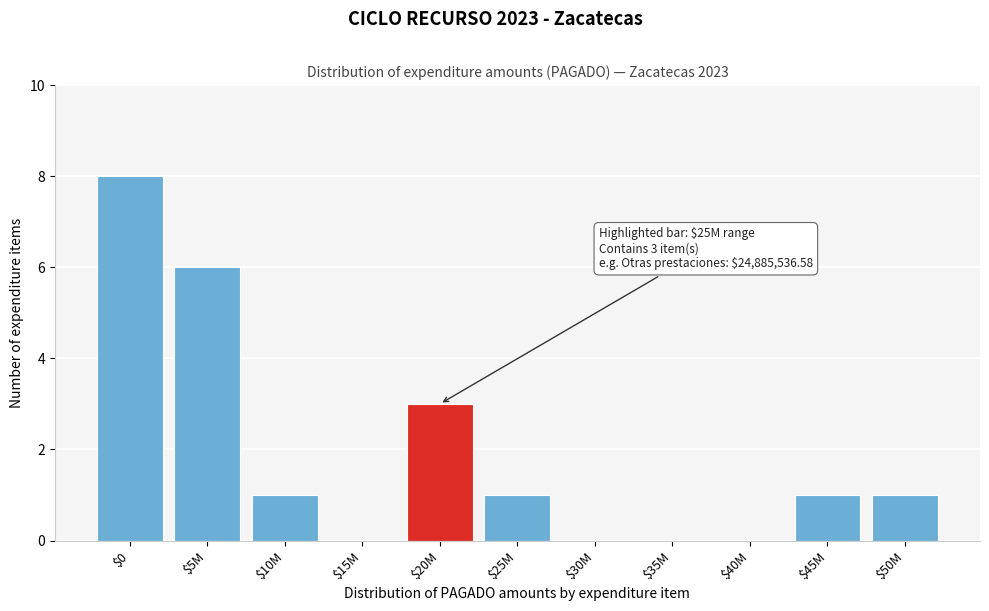

What is the greatest value displayed?

8